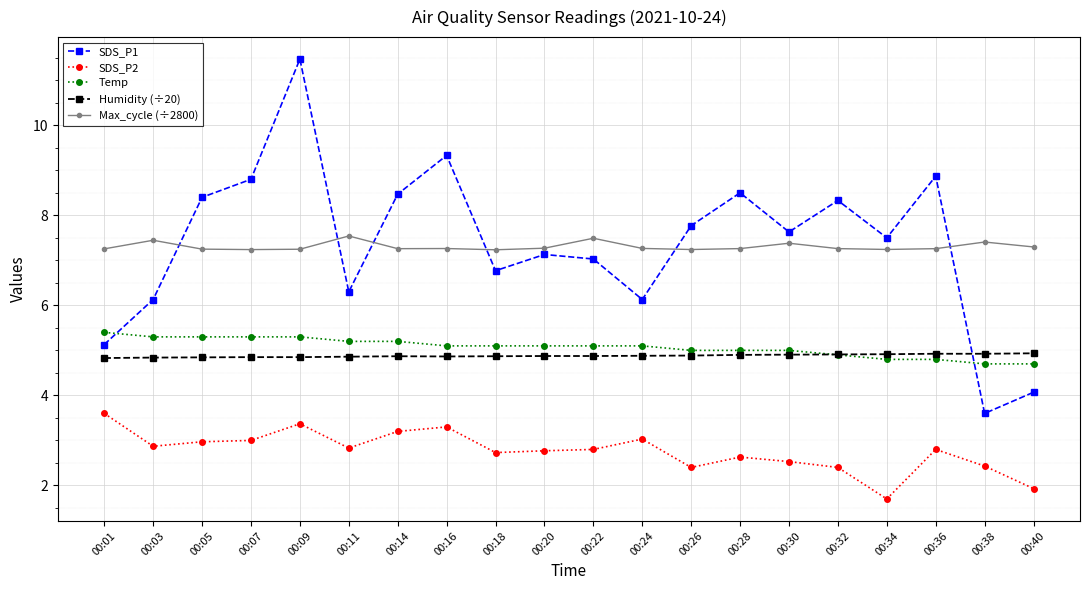

Between 00:30 and 00:32, which series saw the biggest shift?

SDS_P1